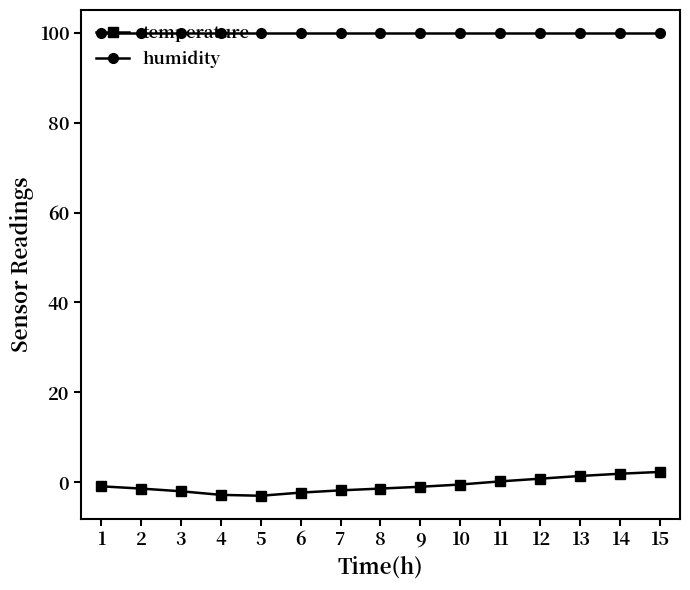

What is the total value across all series at 7?

98.1